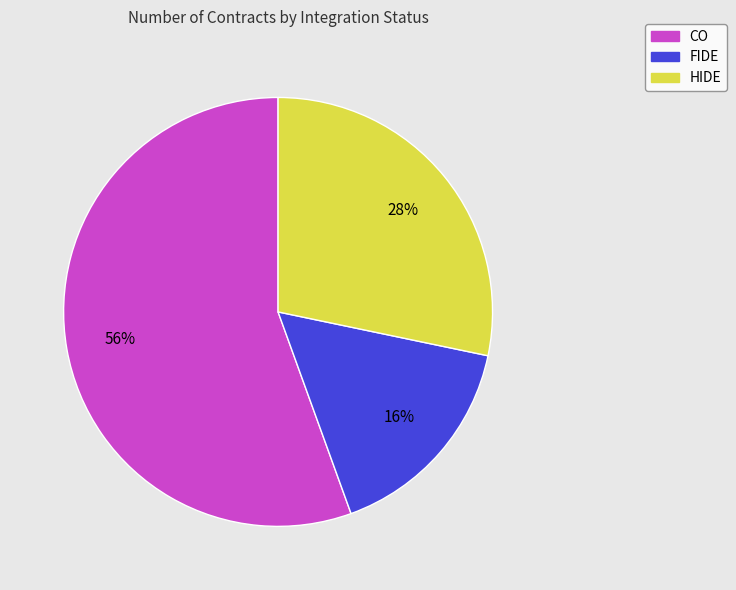

What is the ratio of the value at HIDE to the value at CO?

0.5